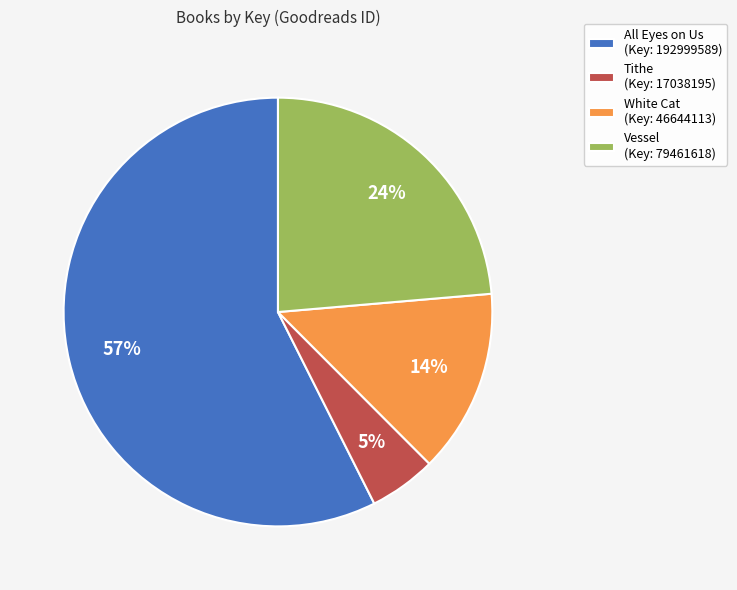

Which category accounts for the majority?

All Eyes on Us